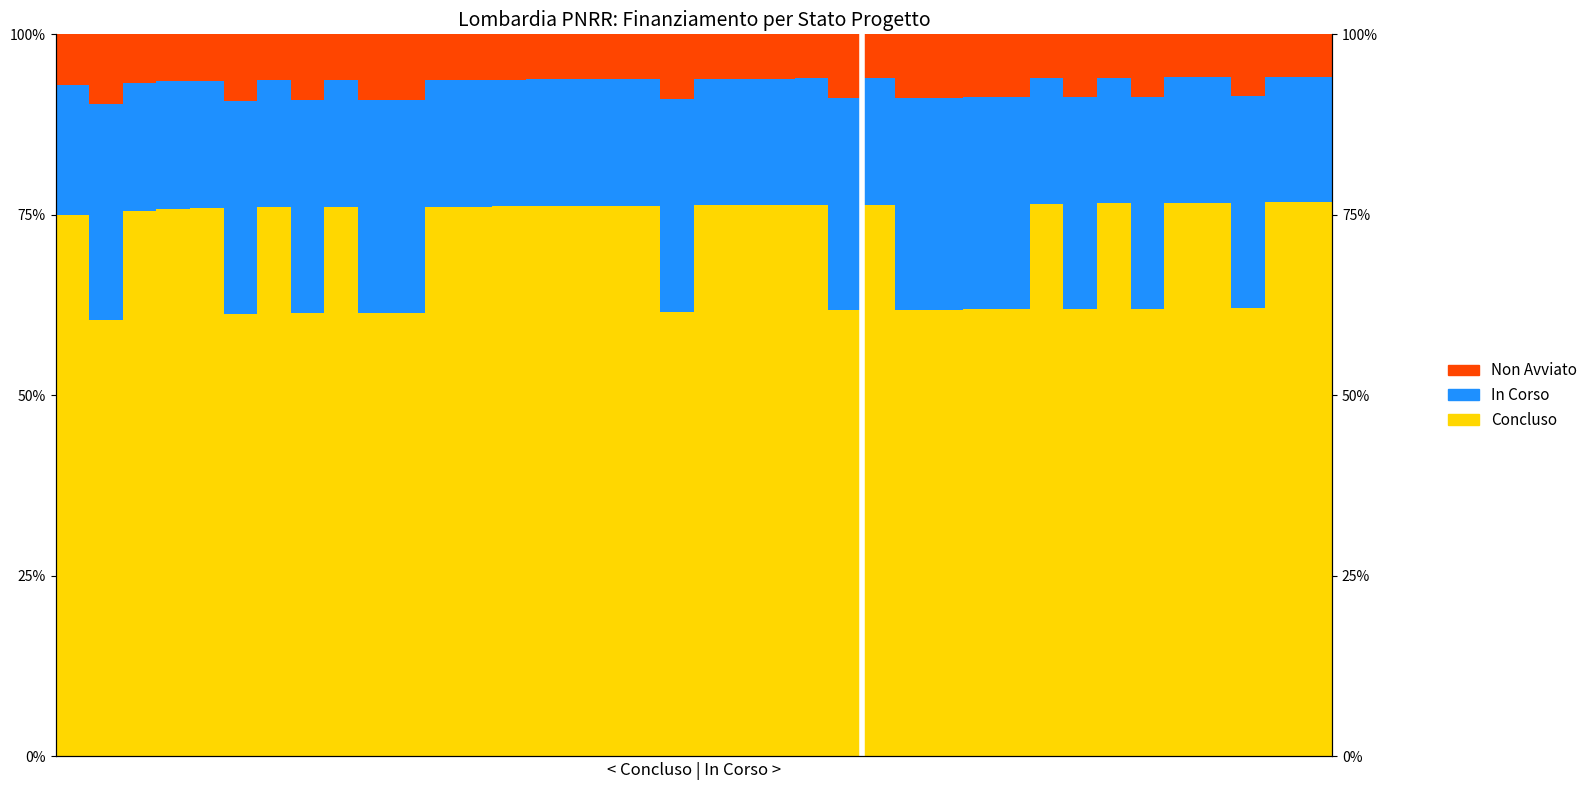

Rank the categories by Concluso value from lowest to highest.

1, 5, 7, 9, 10, 18, 23, 25, 26, 27, 28, 30, 32, 35, 0, 2, 3, 4, 6, 8, 11, 12, 13, 14, 15, 16, 17, 19, 20, 21, 22, 24, 29, 31, 33, 34, 36, 37